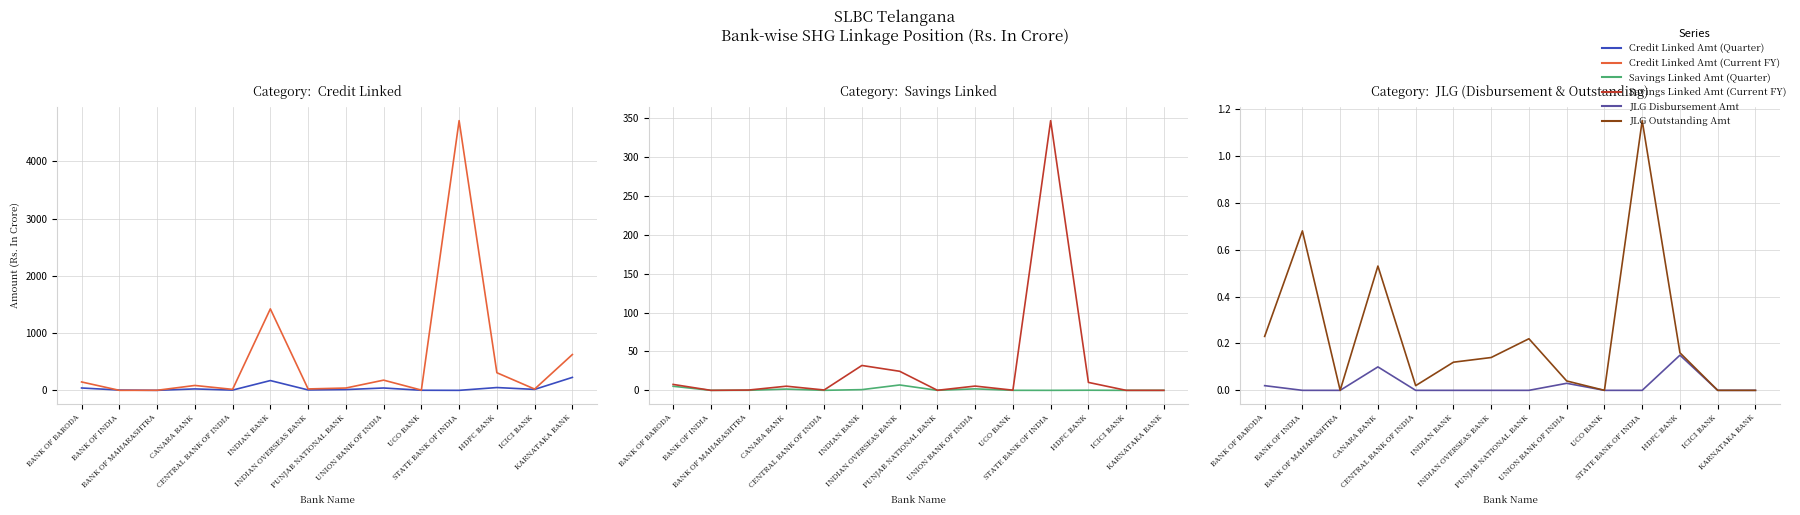

What is the maximum value shown in the chart?

4710.9